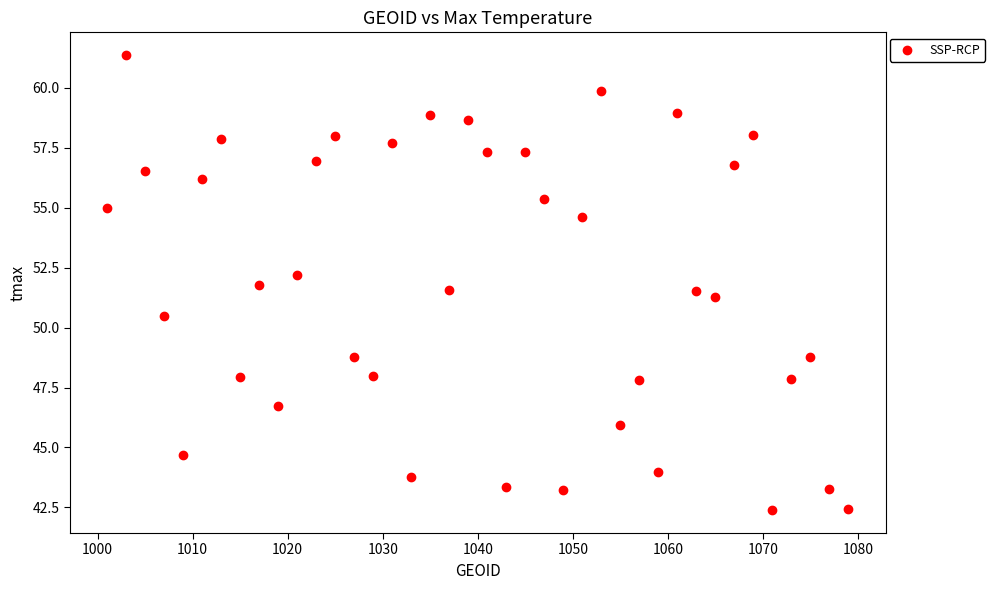

What Y value in the scatter plot is closest to 51?

51.3